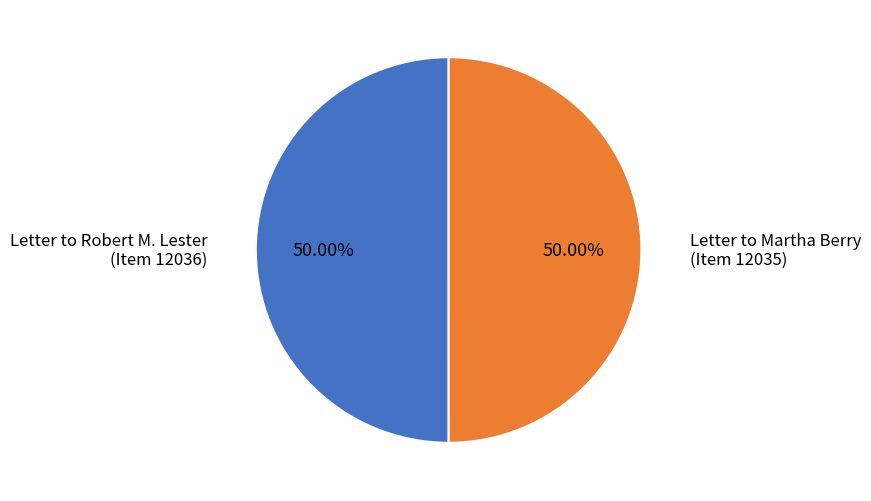

Approximately how many times larger is the value at Letter to Robert M. Lester (Item 12036) compared to Letter to Martha Berry (Item 12035)?

1.0